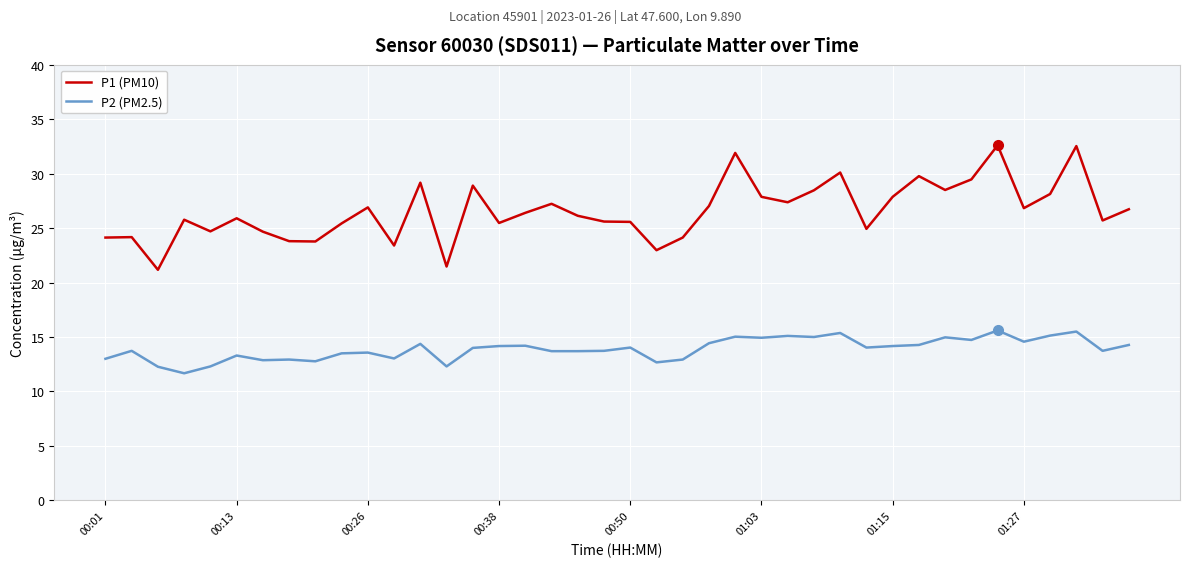

True or false: P2 (PM2.5) and P1 (PM10) intersect in this chart.

False